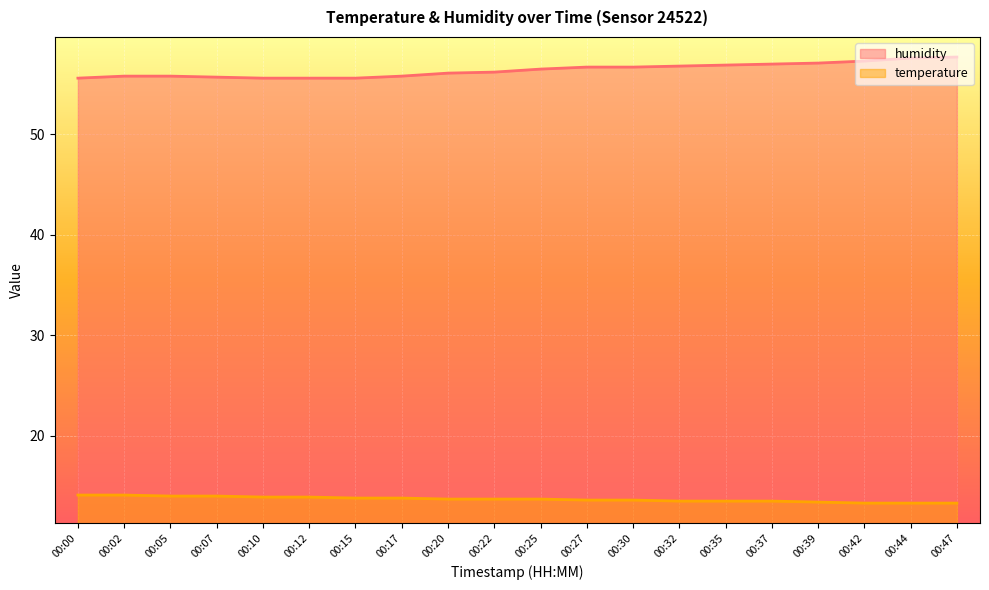

What is the highest value of the temperature series?

14.1